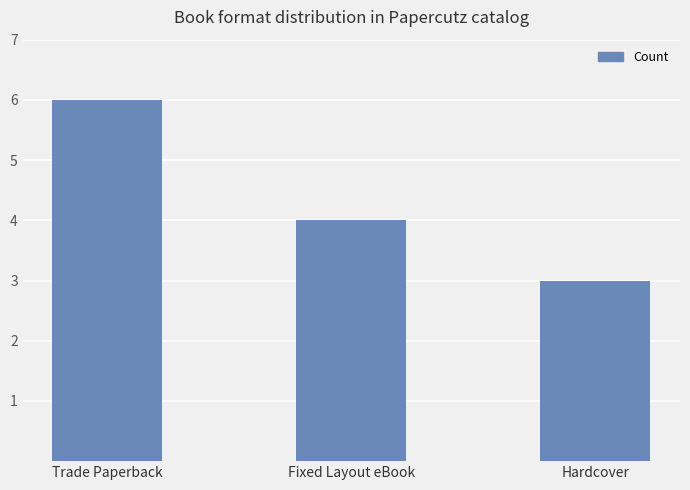

At which label is the value closest to 4?

Fixed Layout eBook